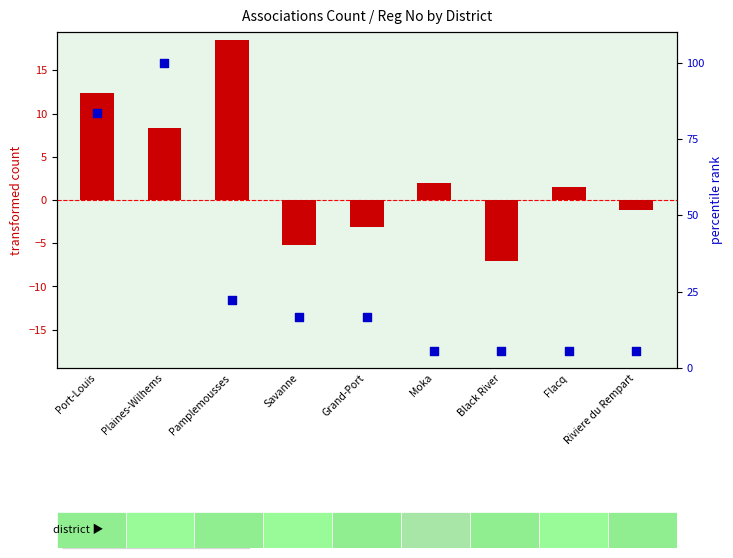

Which series reaches the minimum Y coordinate?

transformed count